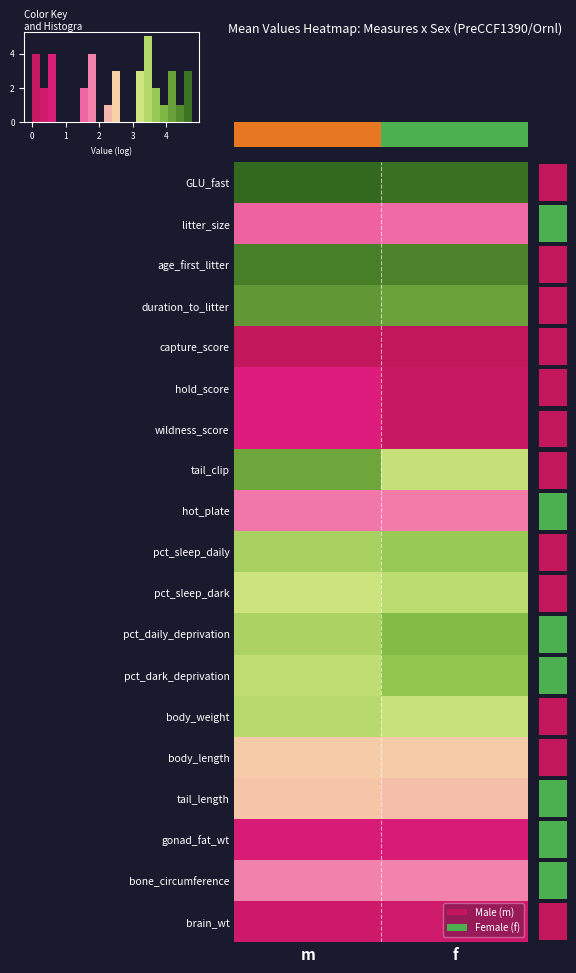

Which category has the lowest value in the gonad_fat_wt series?

m